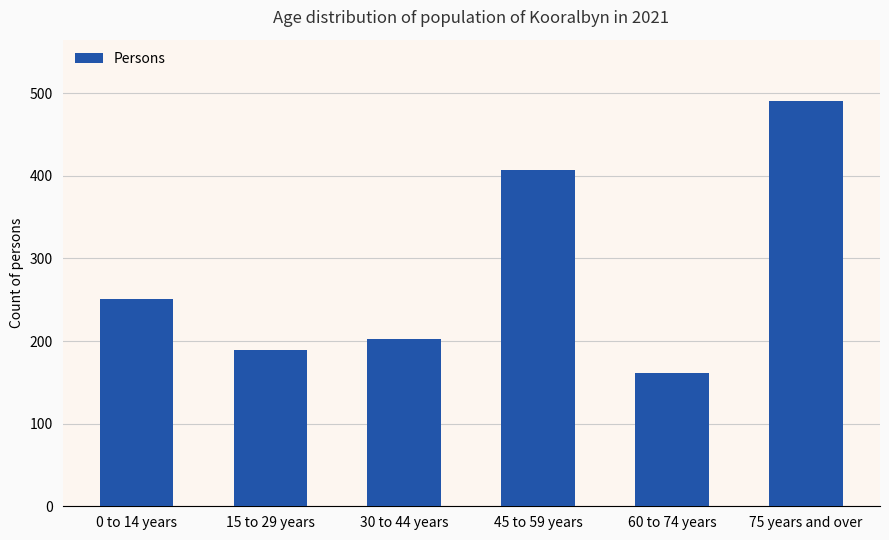

Does the chart contain any negative values?

No